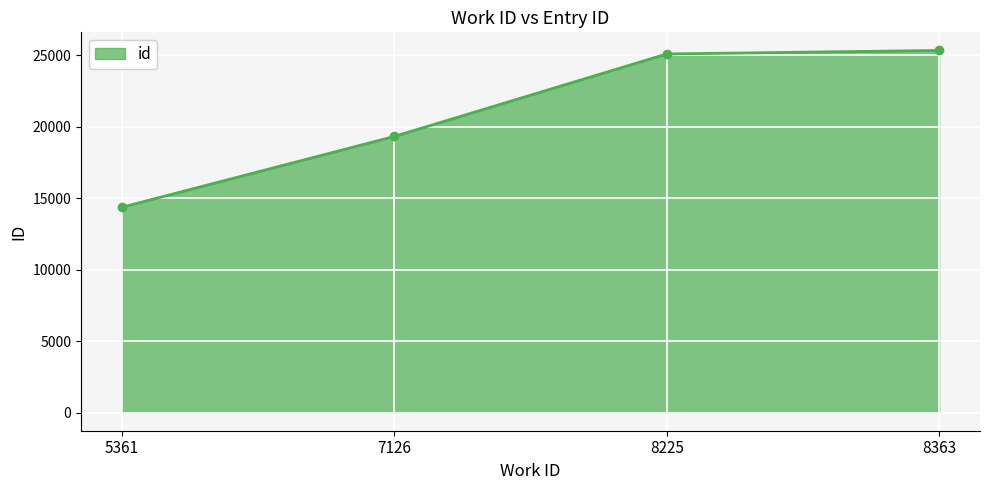

What is the change in value from 7126 to 8225?

+5768